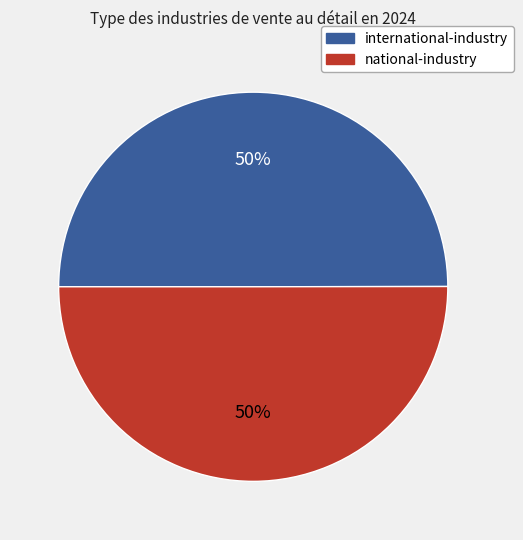

How many slices are in this pie chart?

2